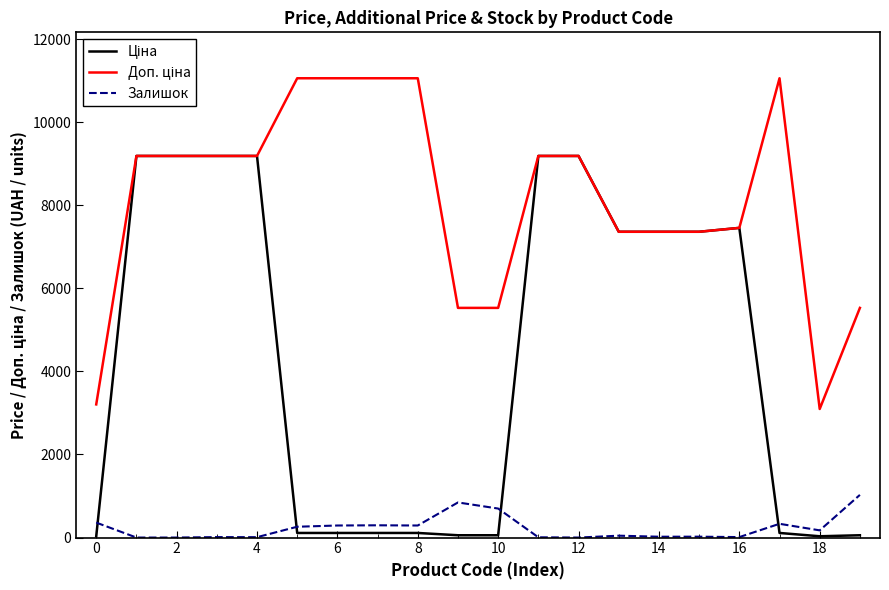

What is the maximum value shown in the chart?

11055.0